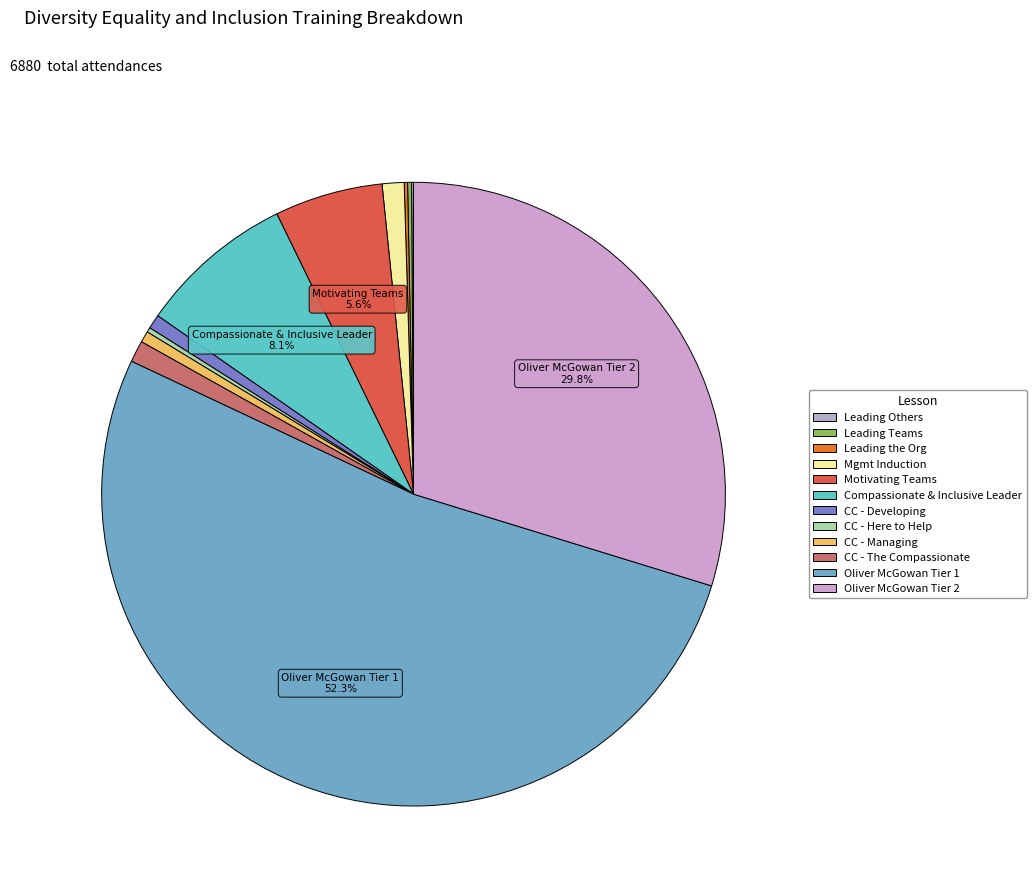

How many slices are in this pie chart?

12